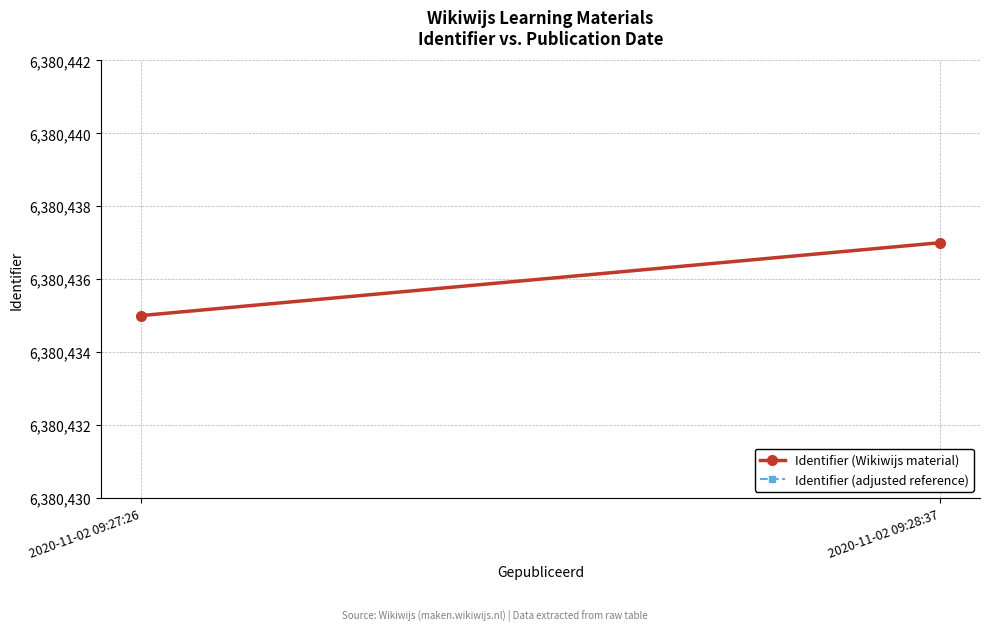

What is the difference between the Identifier (adjusted reference) values at 2020-11-02 09:27:26 and 2020-11-02 09:28:37?

2.0